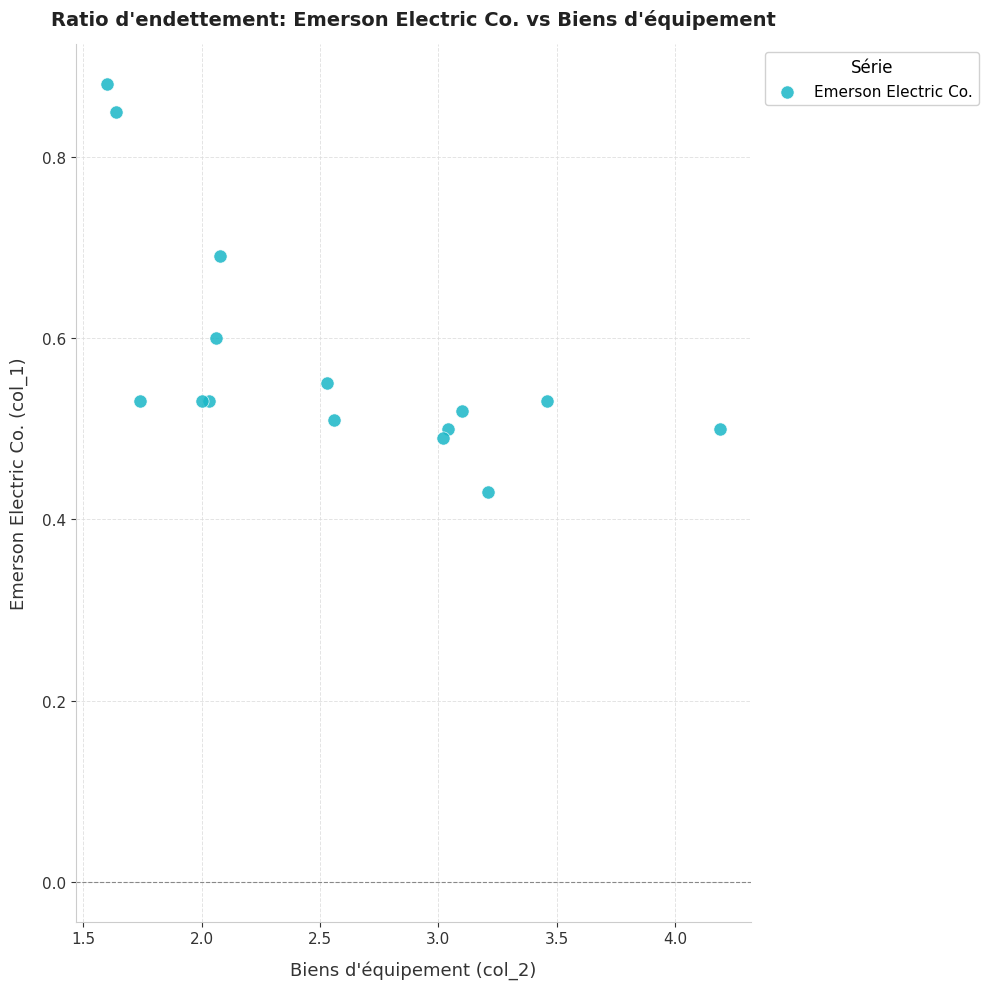

What is the range of X values (max minus min)?

2.6